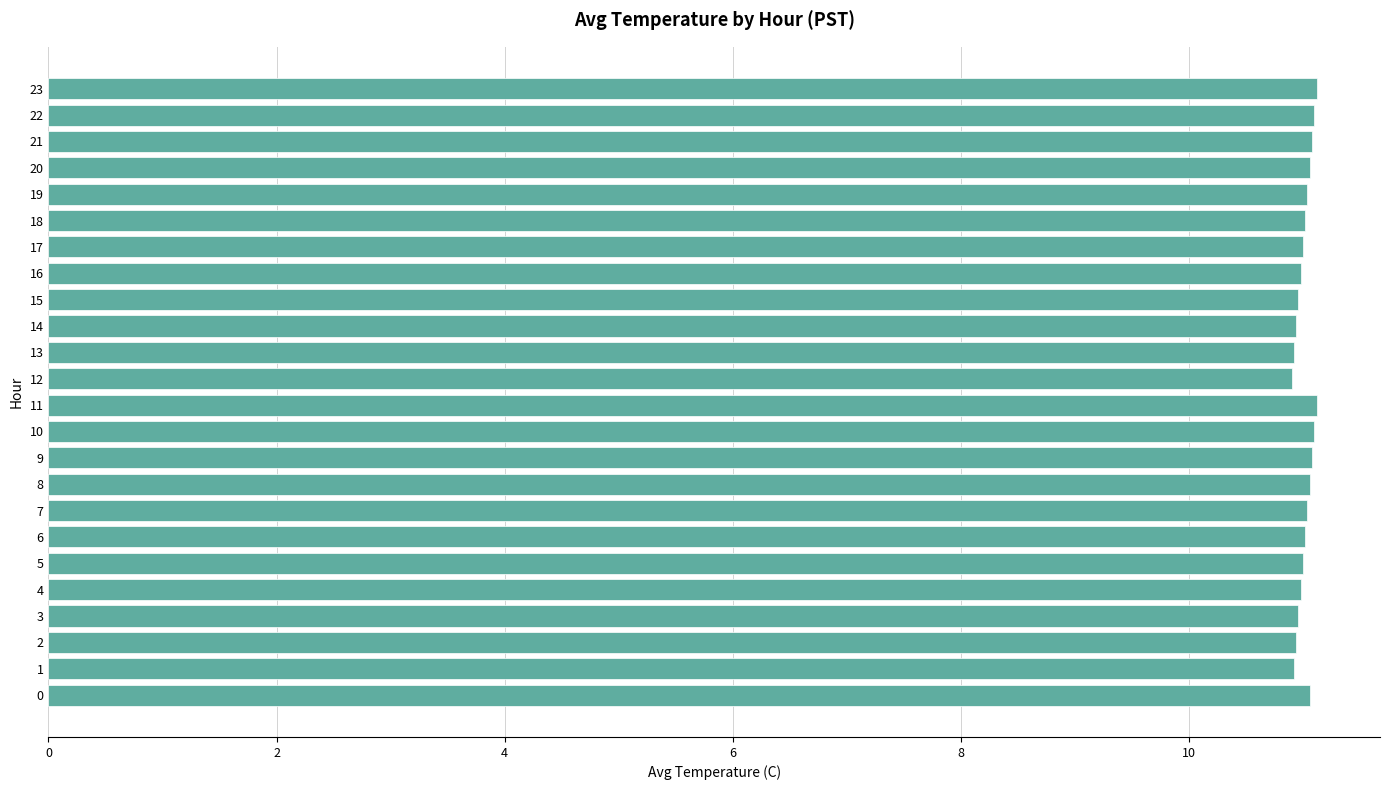

The value at 20 is 19.2. True or false?

False